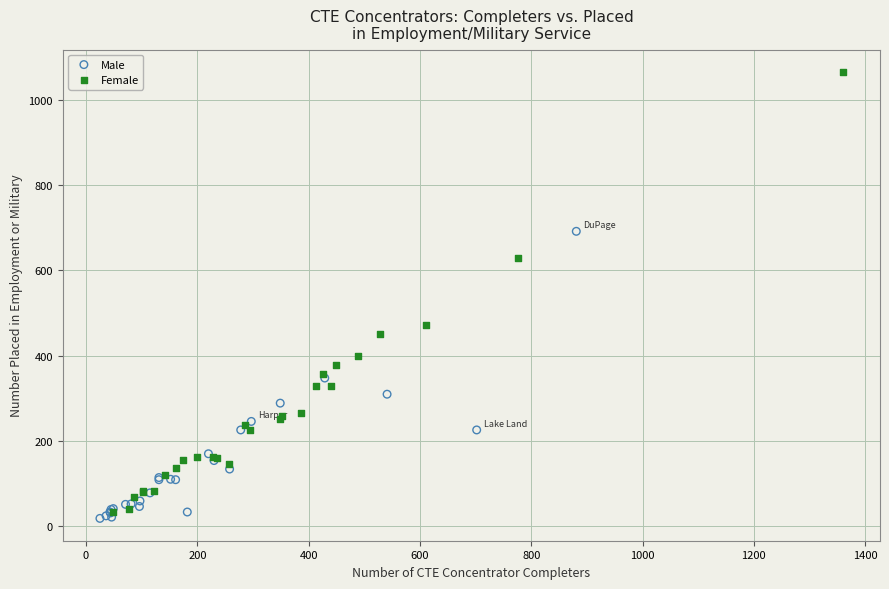

Which series contains the highest Y value?

Female